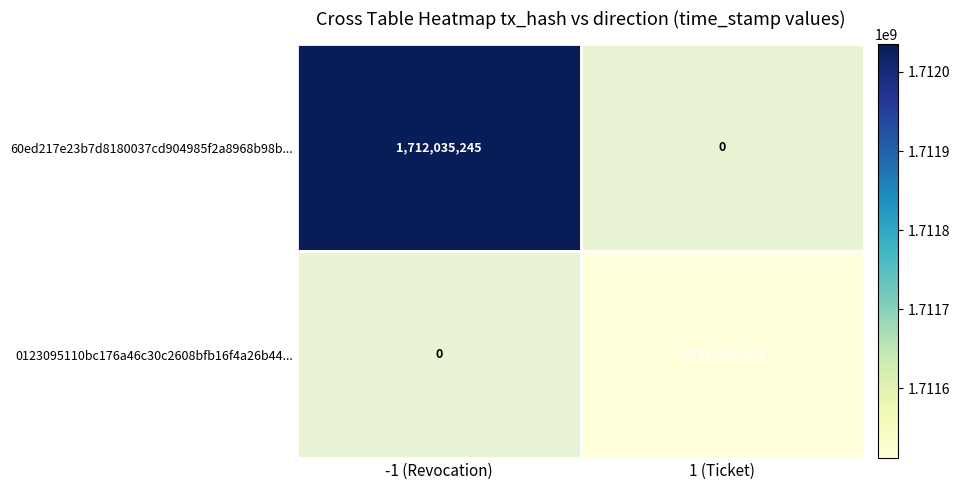

Is the value of 60ed217e23b7d8180037cd904985f2a8968b98b... at -1 (Revocation) greater than the value of 0123095110bc176a46c30c2608bfb16f4a26b44... at 1 (Ticket)?

Yes